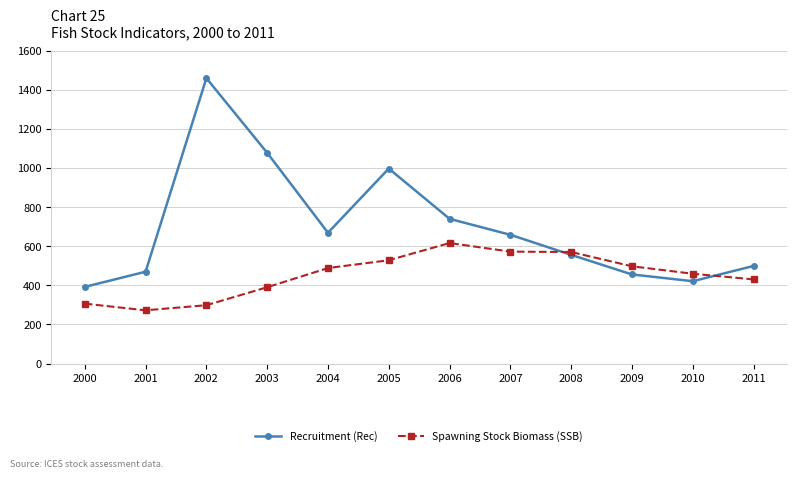

What is the highest value of the Spawning Stock Biomass (SSB) series?

616.0